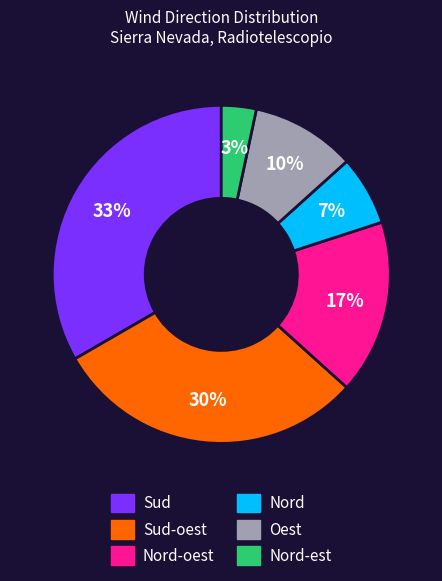

Does any single category account for the majority?

No